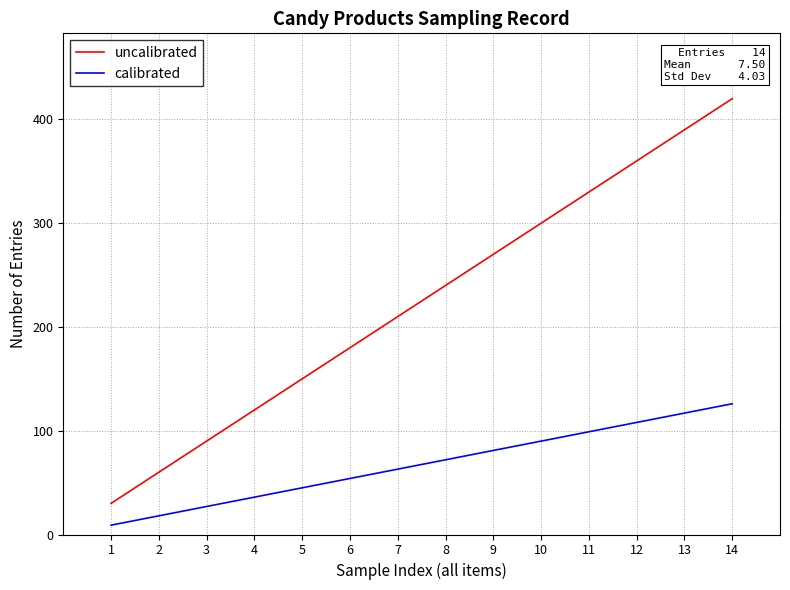

What is the difference between the maximum and minimum values in the uncalibrated series?

390